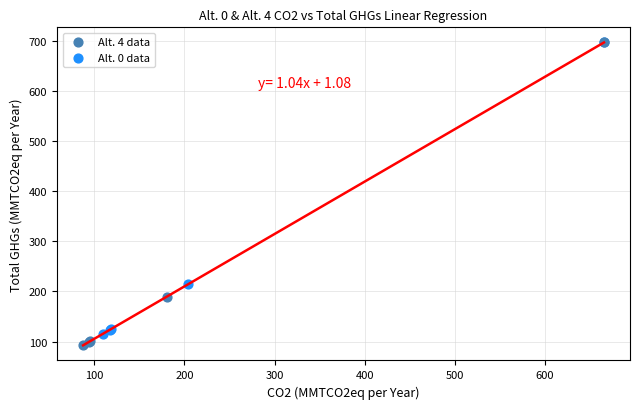

Which series has the largest Y range (max minus min)?

Alt. 4 data